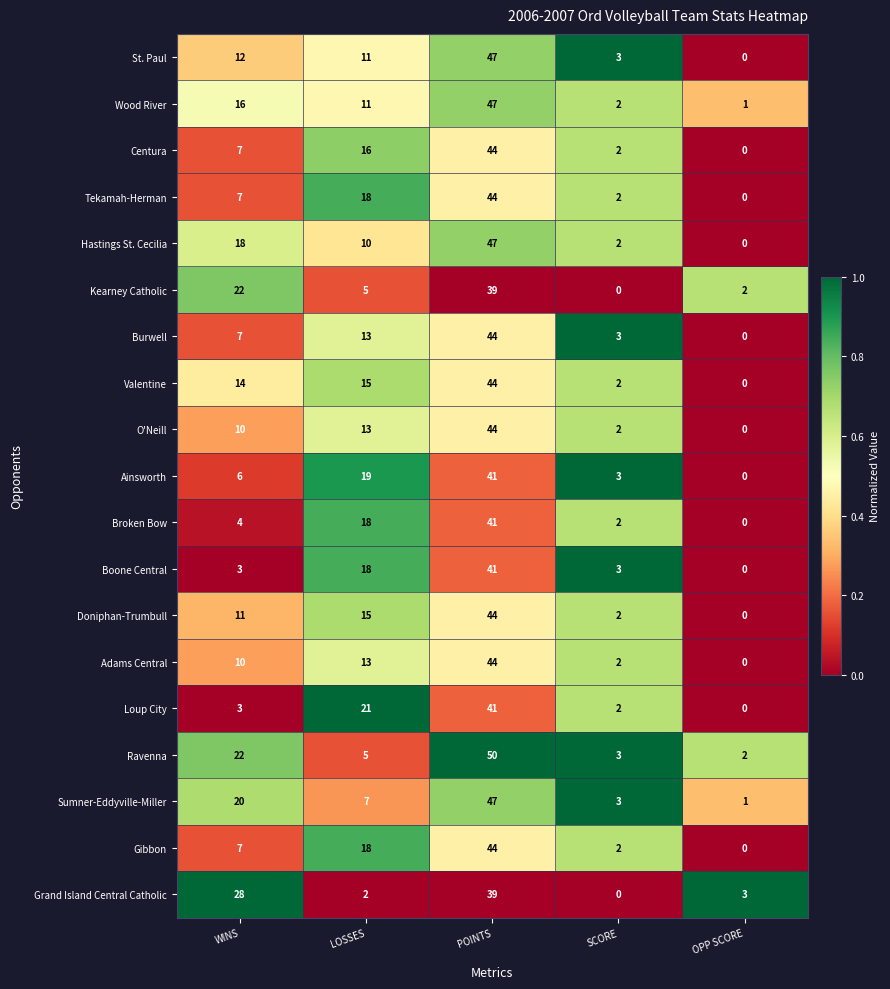

At which label does Kearney Catholic first exceed 5?

WINS